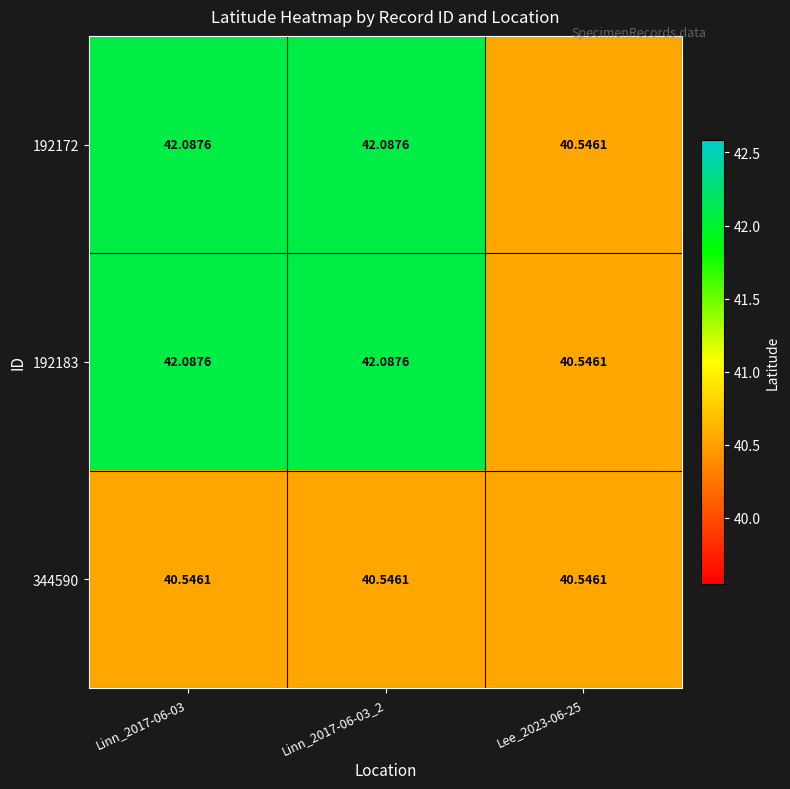

How many categories are shown in the chart?

3